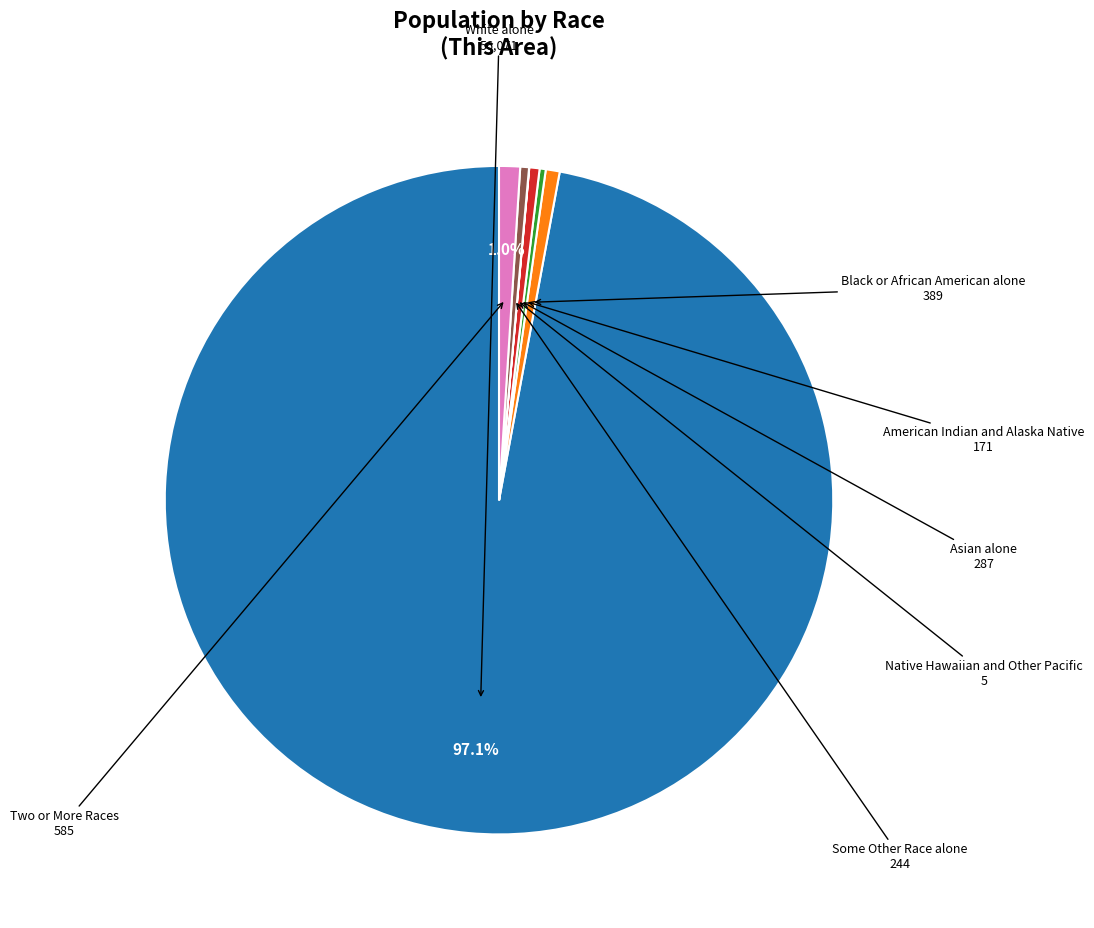

Which slice represents more than half of the pie?

White alone